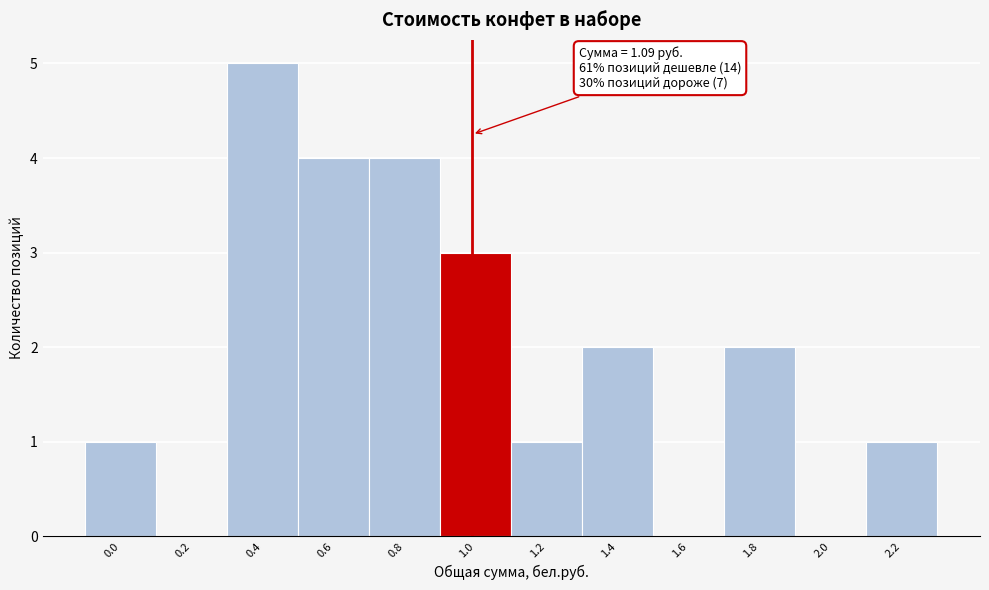

Reading left to right, transcribe all the data shown in this chart.

0.0=1	0.2=0	0.4=5	0.6=4	0.8=4	1.0=3	1.2=1	1.4=2	1.6=0	1.8=2	2.0=0	2.2=1